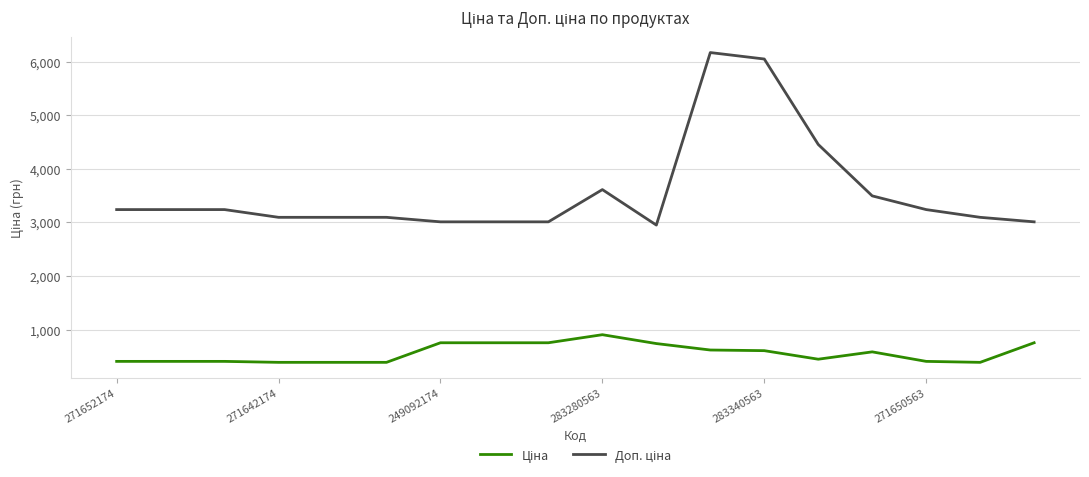

What is the maximum value shown in the chart?

6174.2